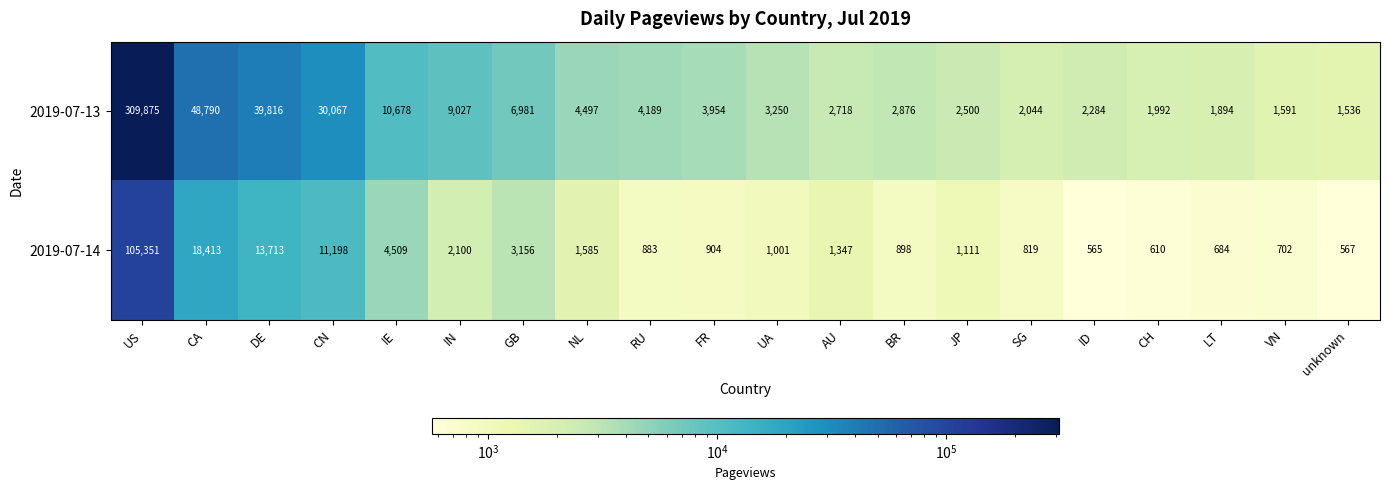

At which category does the chart reach its peak across all series?

US